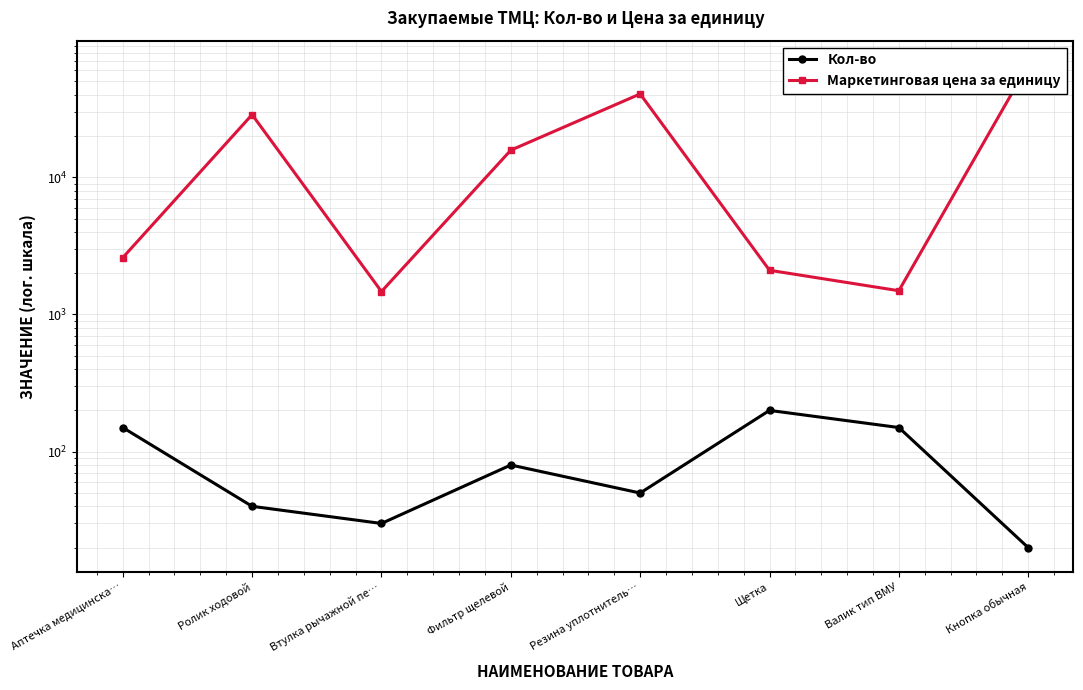

The value of Маркетинговая цена за единицу at Ролик ходовой is 49511.6. True or false?

False